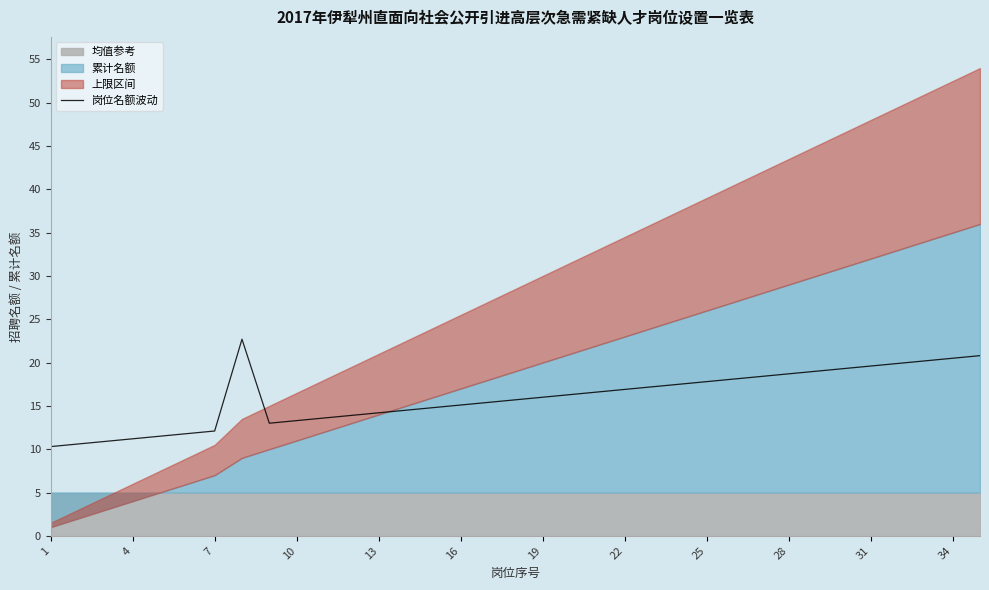

The 岗位名额波动 series shows 30.9 at 28. True or false?

False